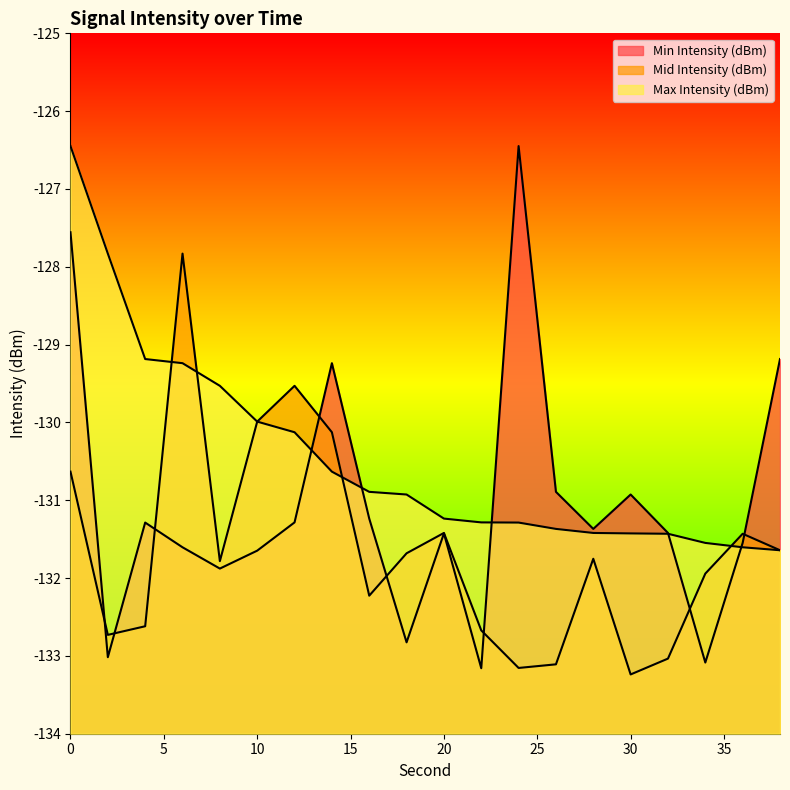

How many interior local peaks does the Mid Intensity (dBm) series have?

5